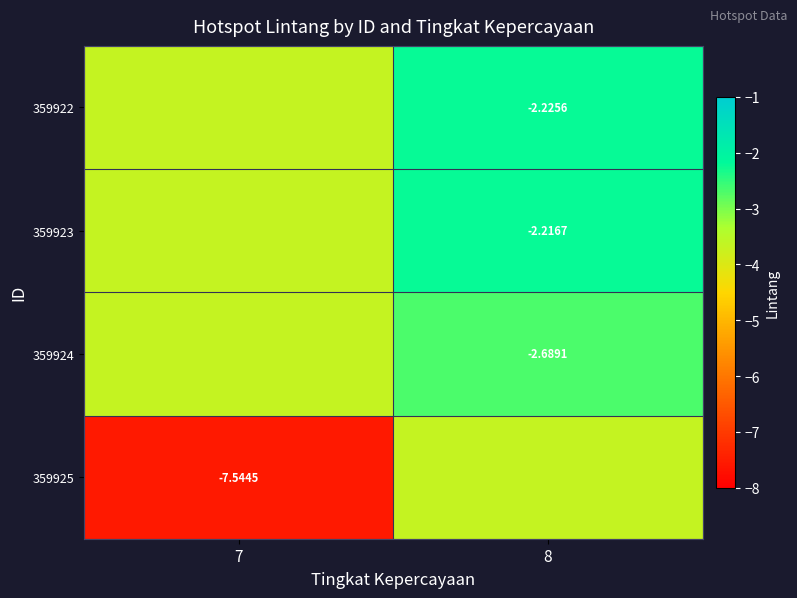

Count the 359925 values in the range -7 to -3.

1